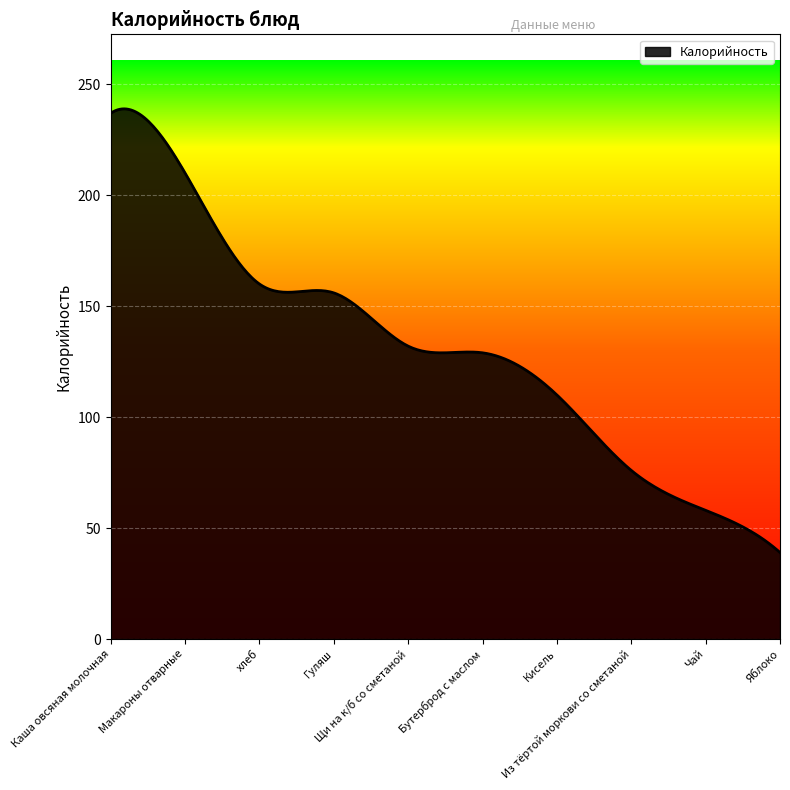

What is the difference between the maximum and minimum values?

200.0